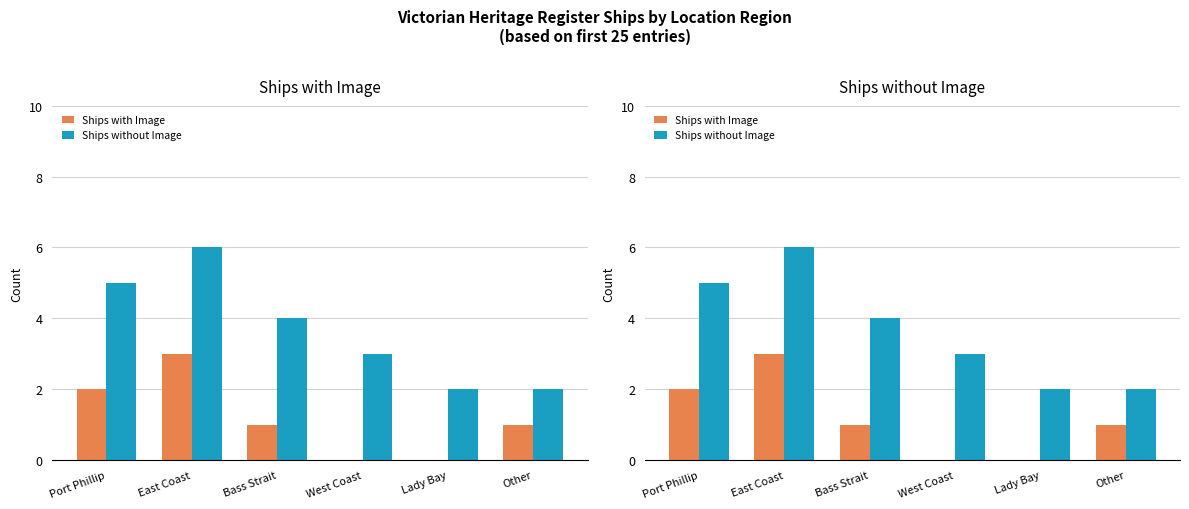

Reading right to left, list all the values displayed in this chart.

Ships with Image: 1	0	0	1	3	2
Ships without Image: 2	2	3	4	6	5